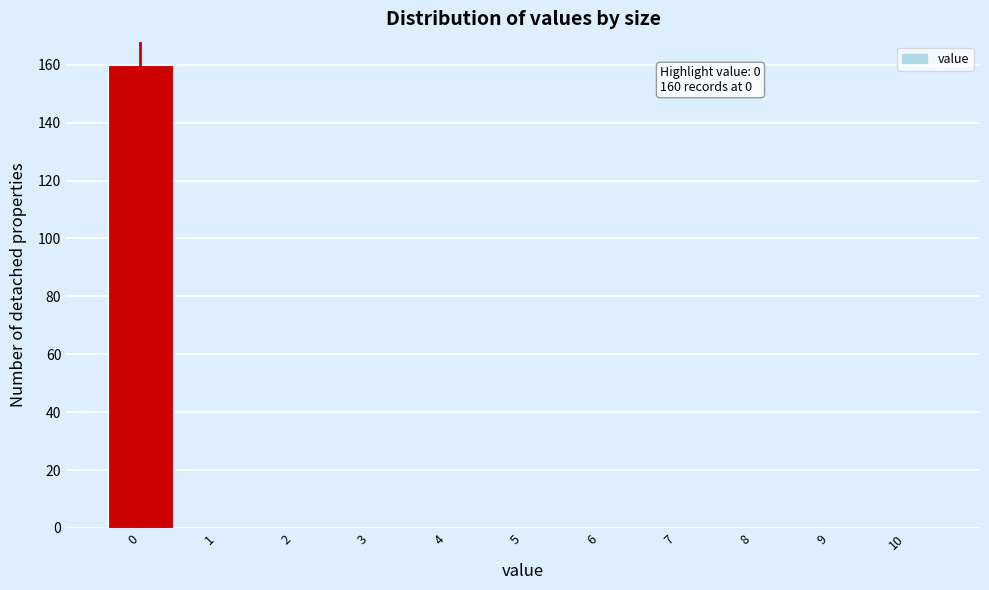

Over which range of the x-axis is the bar tallest?

-0.5 to 0.5